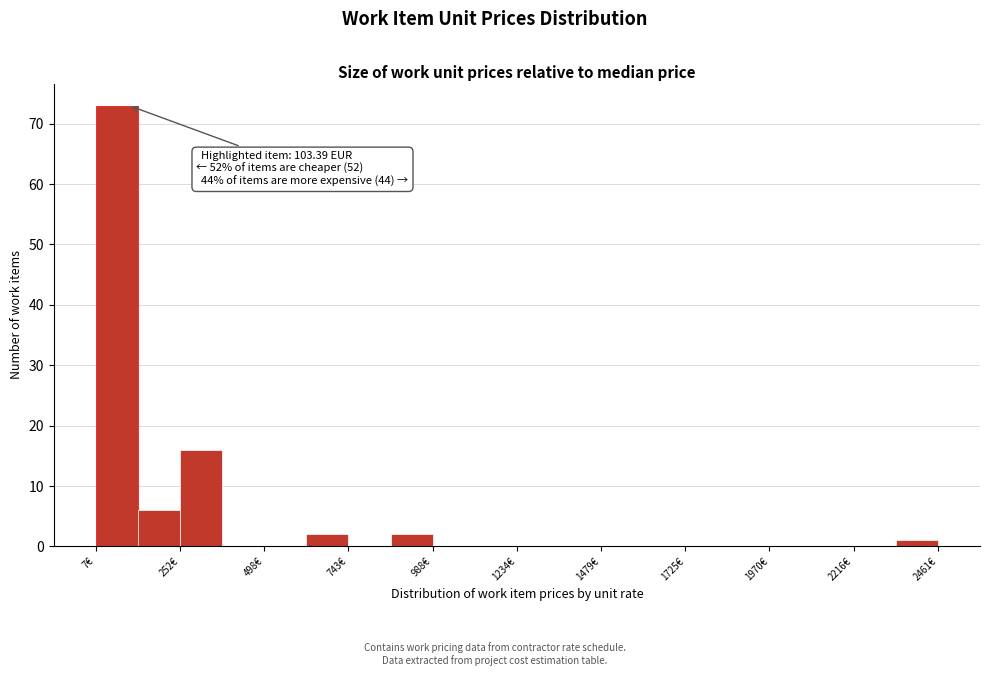

Read against the x-axis, roughly where is the centre of the tallest bar?

50